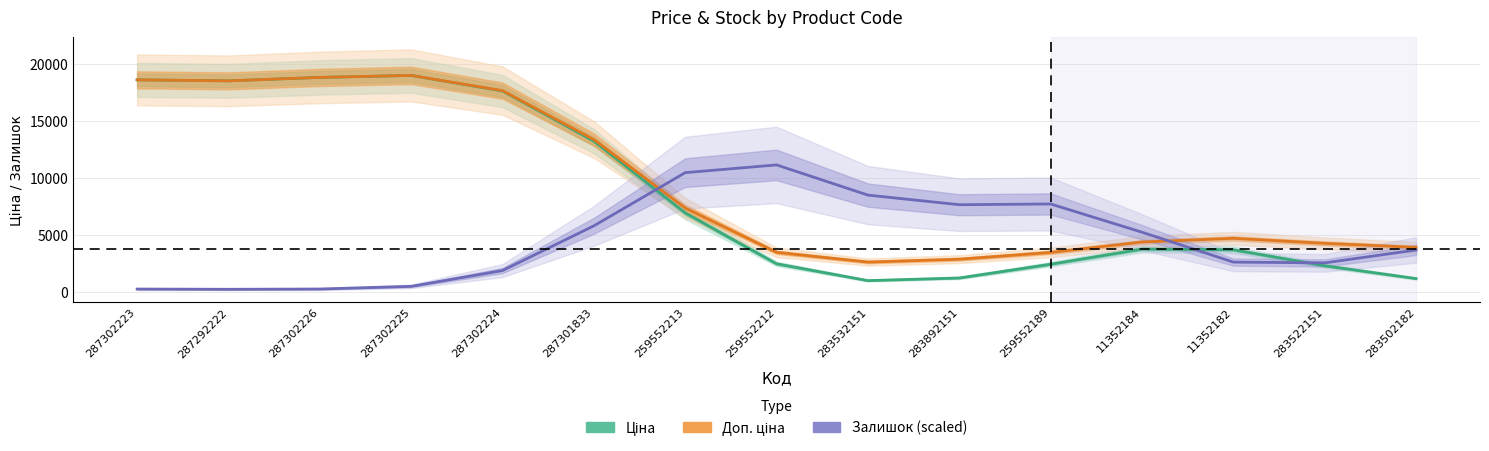

At which label does Ціна reach its peak?

287302225